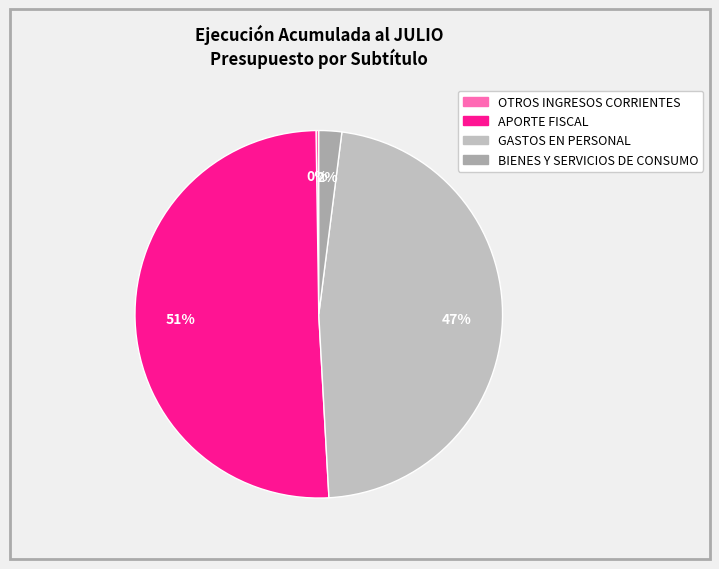

What percentage is NOT represented by GASTOS EN PERSONAL?

52.9%